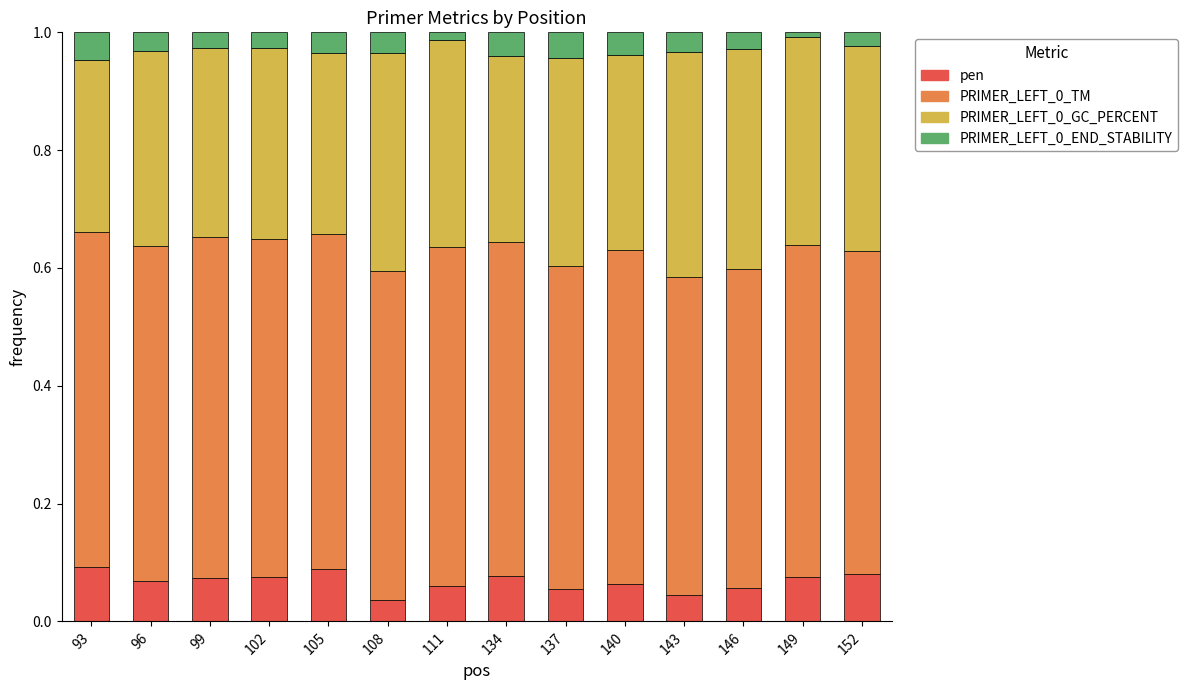

How many categories are shown in the chart?

14